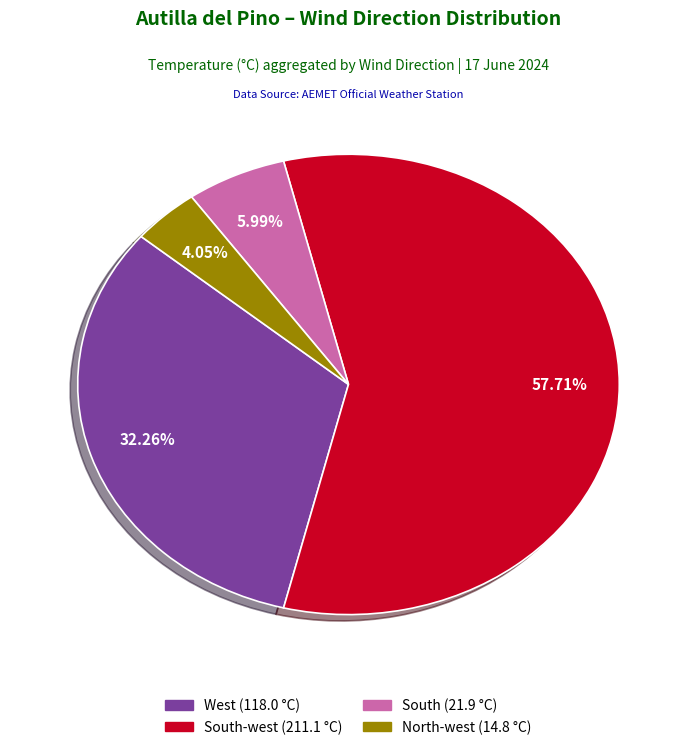

Is there any slice that represents more than half of the pie?

Yes